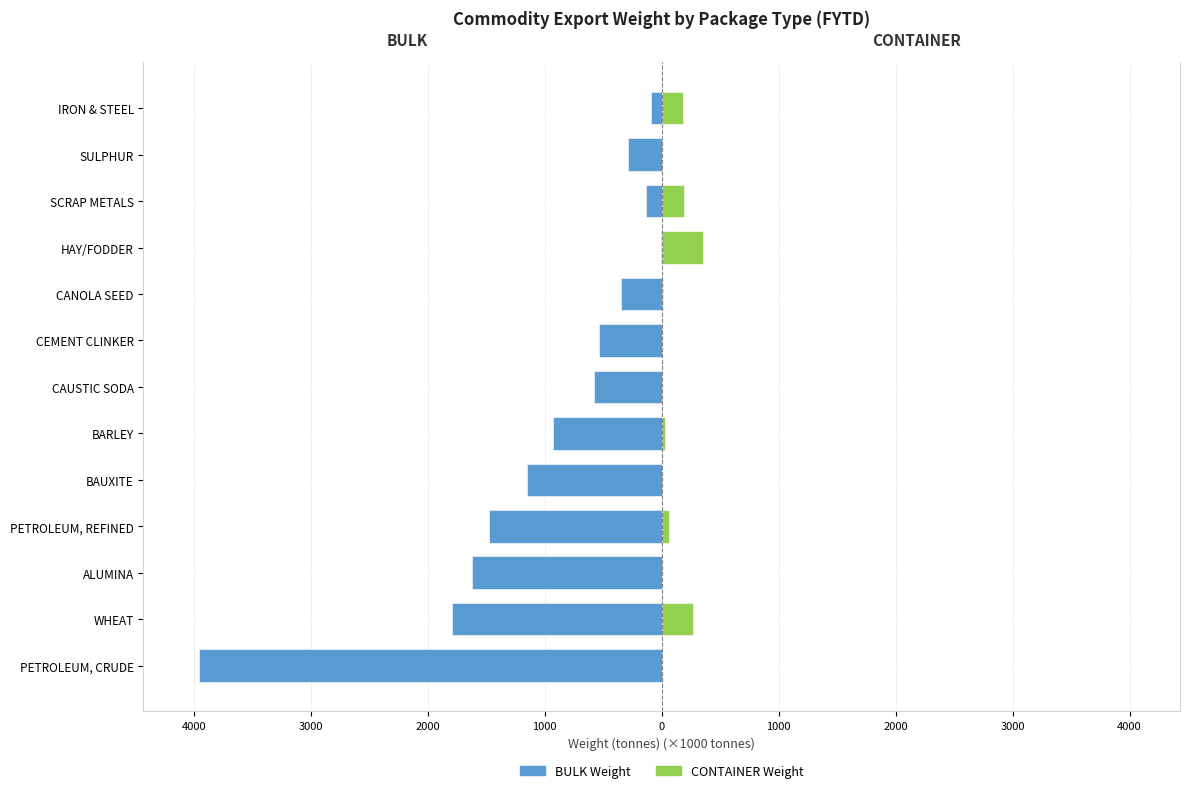

How many groups of bars are there?

13